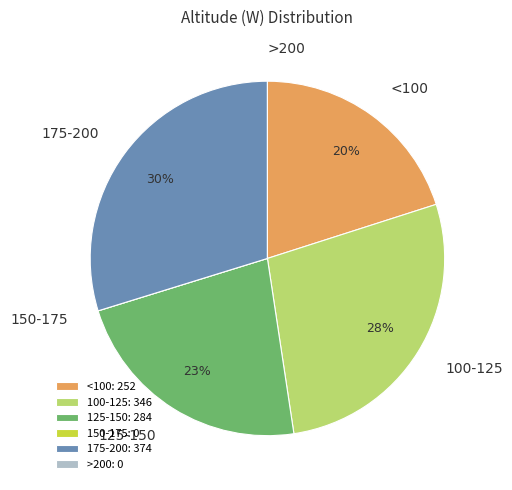

To the nearest percent, what percentage of the pie is <100?

20%